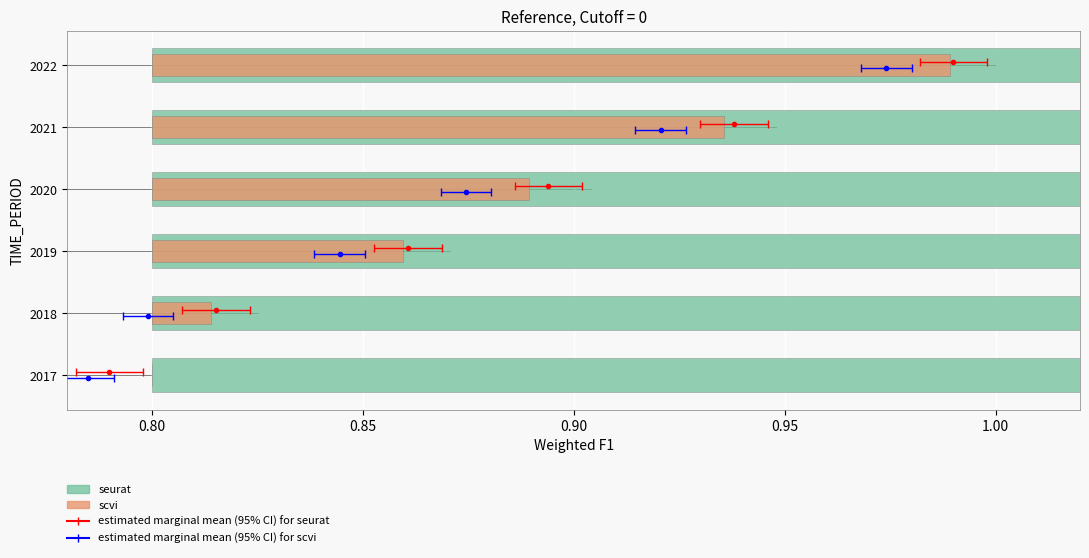

Which series has the widest spread of values?

seurat